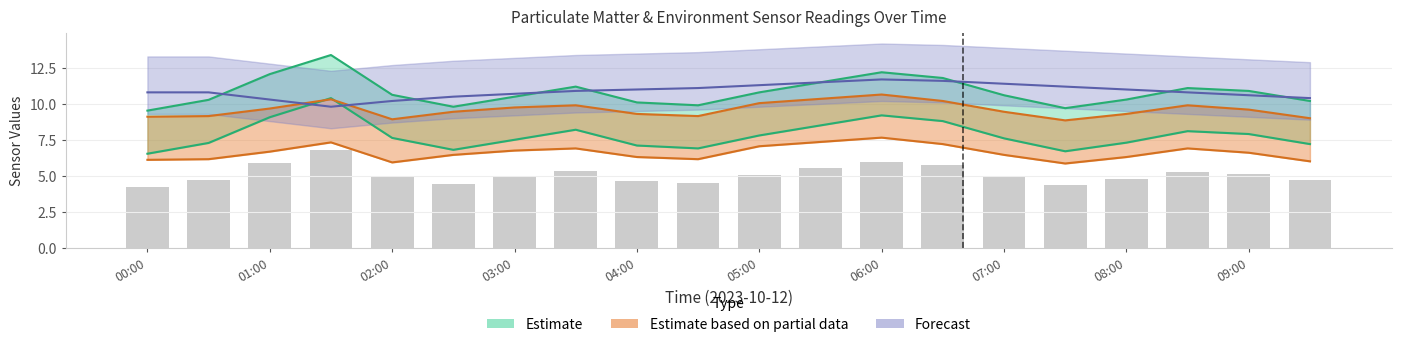

What is the minimum value for SDS_P1?

4.2